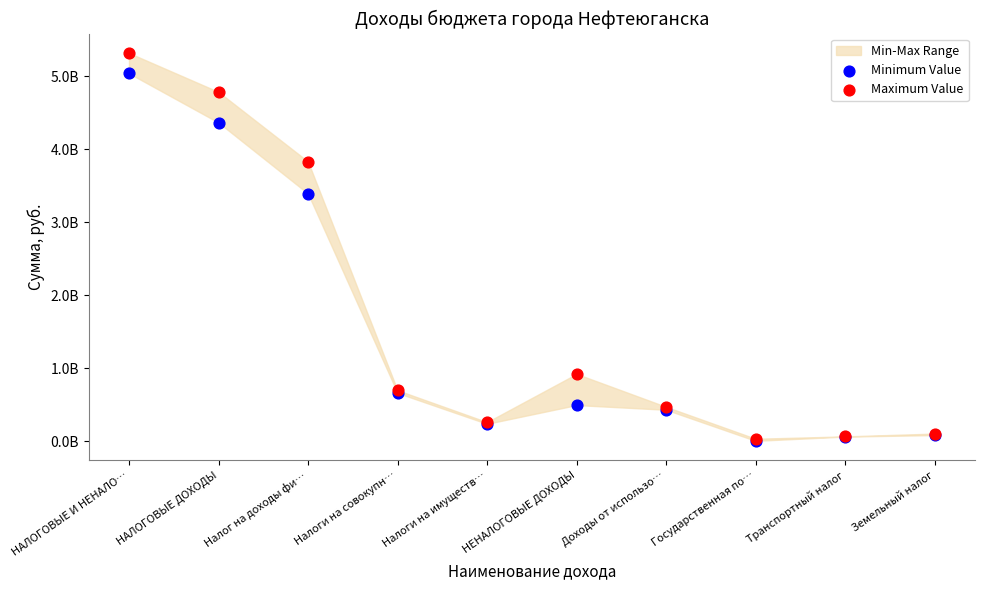

Which series reaches the maximum Y coordinate?

Maximum Value